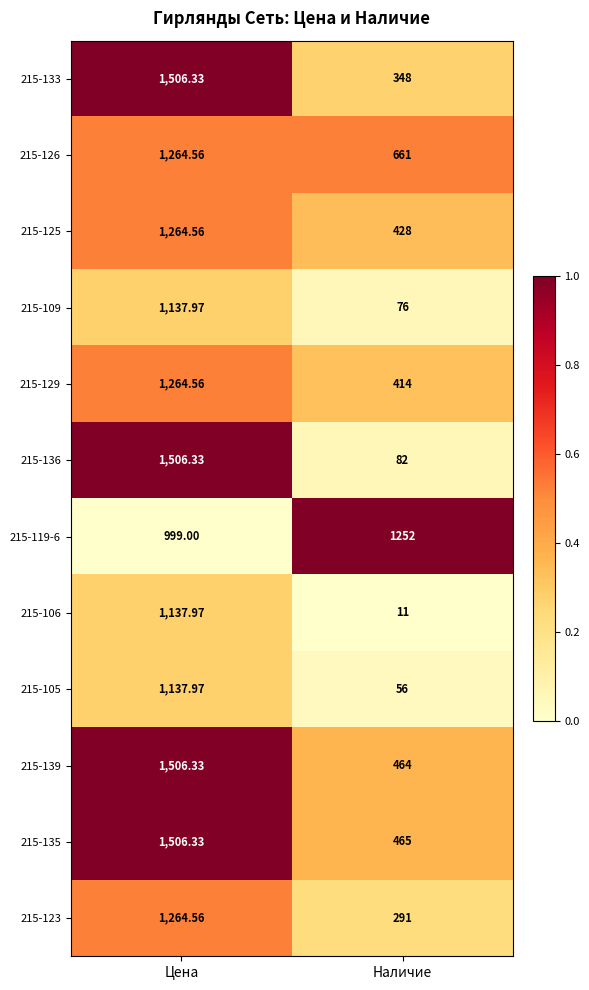

Which category has the highest value across all series?

Цена